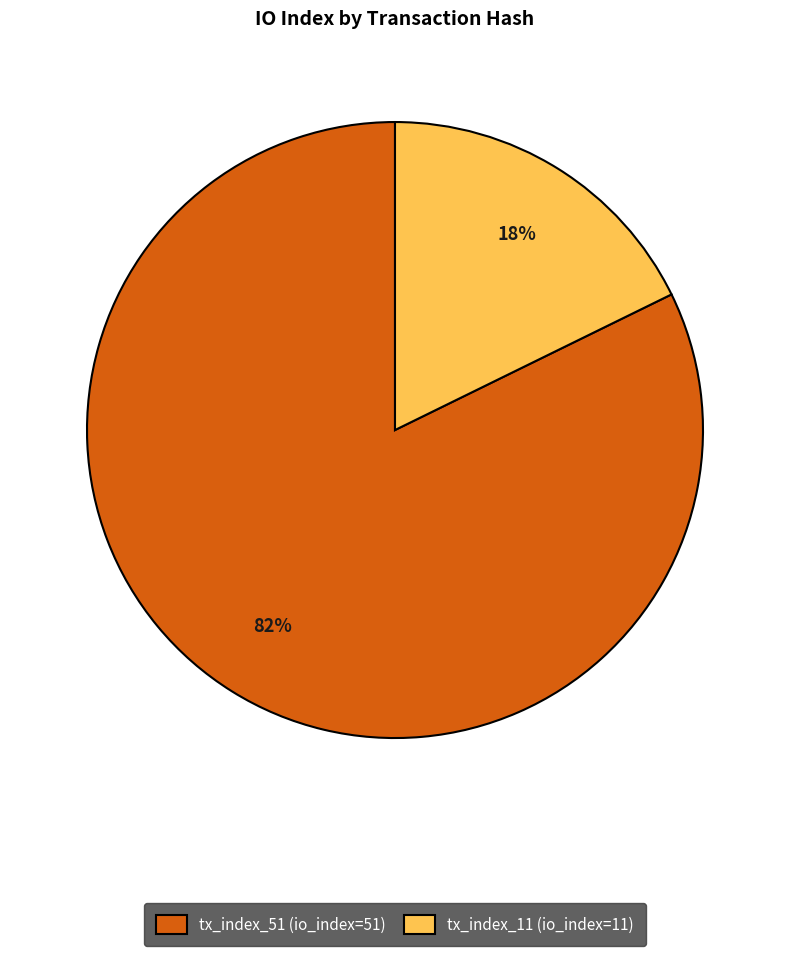

What is the ratio of the value at tx_index_51 to the value at tx_index_11?

4.6